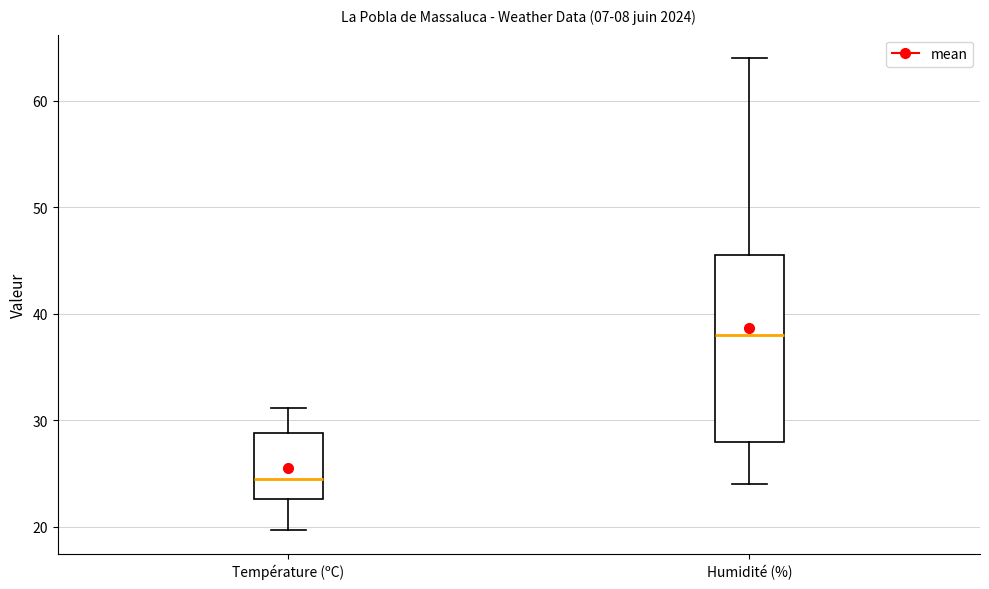

Reading left to right, transcribe this box plot: for each box, give where its median line is, the range the box spans, and where its two whiskers end, as read against the y-axis. The values are not printed on the chart, so give them approximately, as read against the axis.

Température (ºC): median 25, box 23 to 29, whiskers 20 to 31
Humidité (%): median 38, box 28 to 46, whiskers 24 to 64